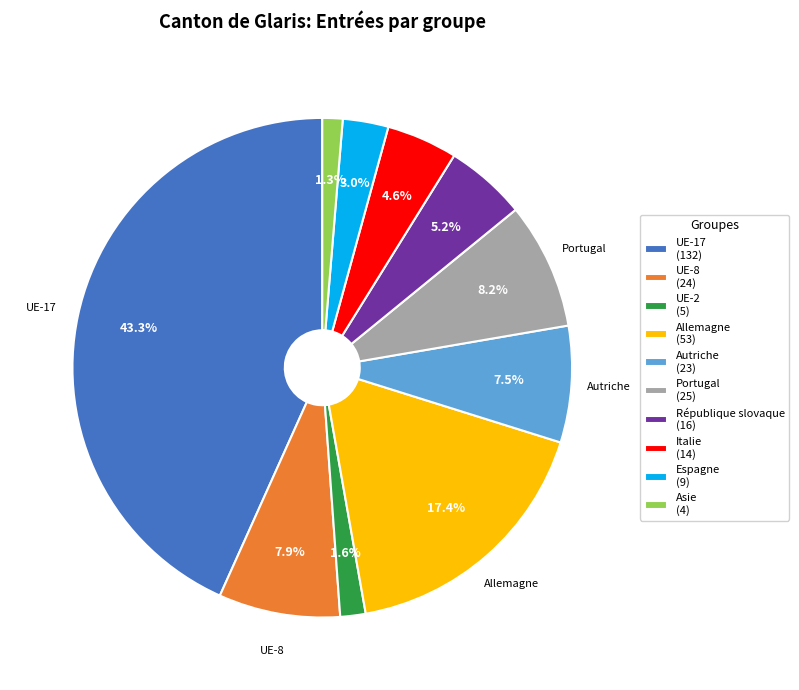

Is there a majority slice in this chart?

No